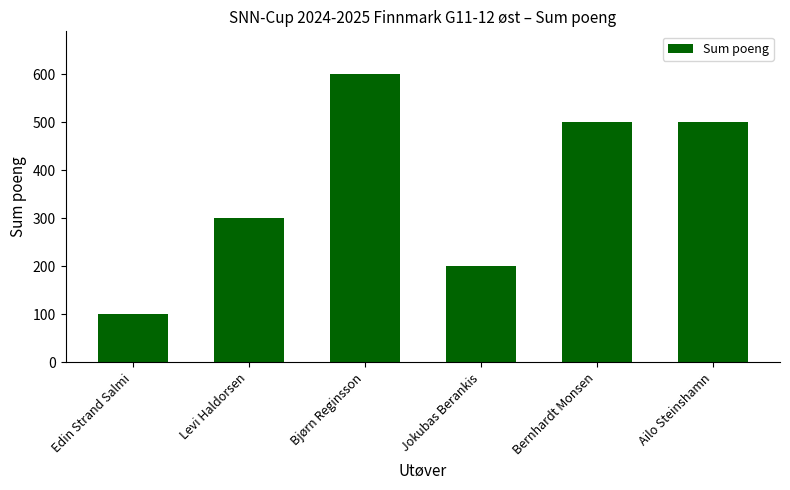

Reading right to left, what are all the values shown in this chart?

500	500	200	600	300	100